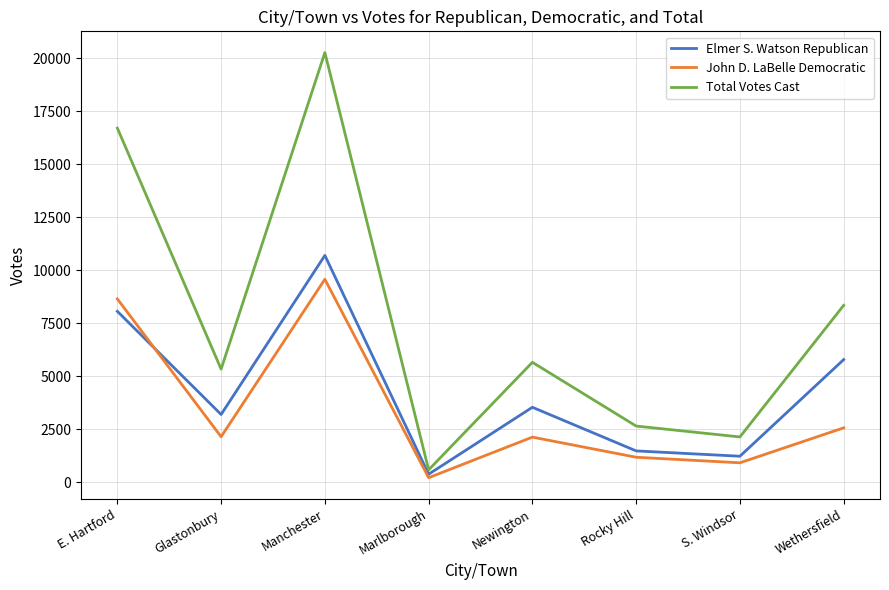

The value of John D. LaBelle Democratic at E. Hartford is 8642. True or false?

True